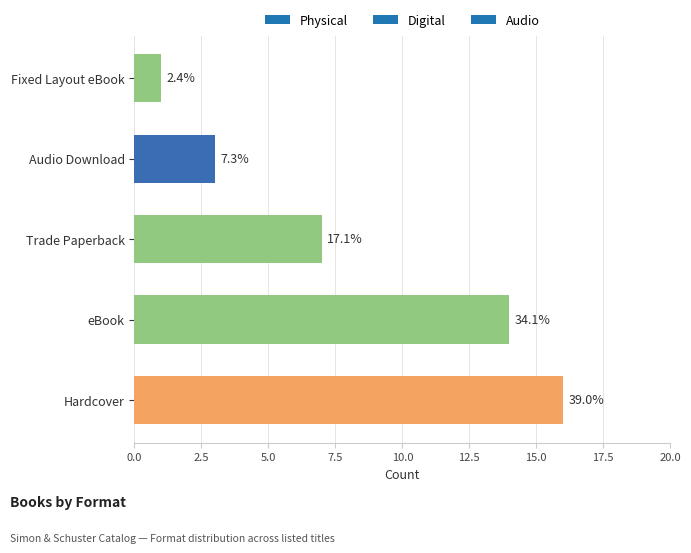

Are the bars horizontal?

Yes